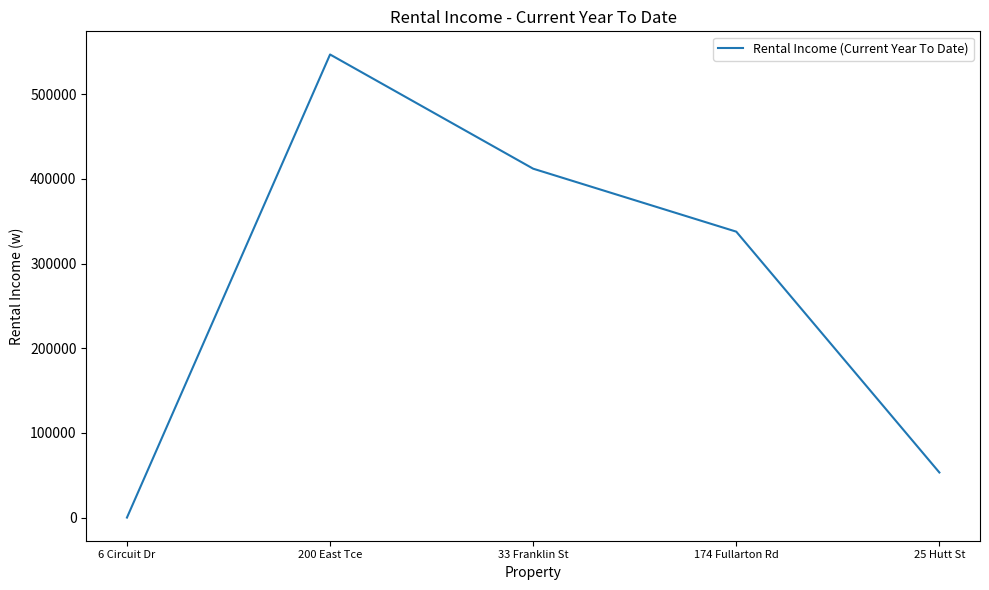

Reading left to right, list all the values displayed in this chart.

0.0	547091.8	412169.7	337786.0	53248.4